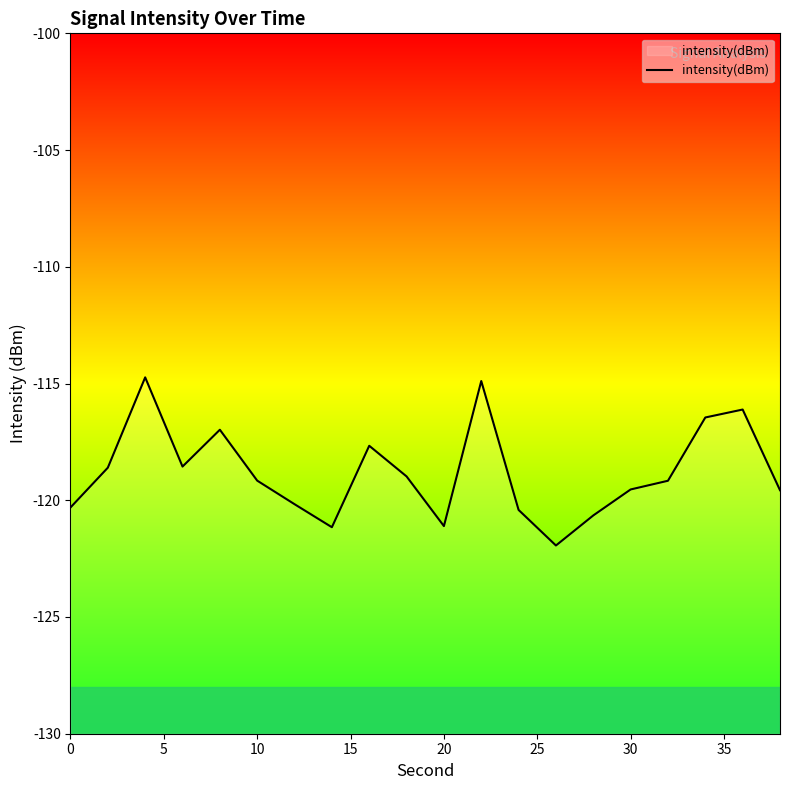

How many lines are shown in the chart?

1